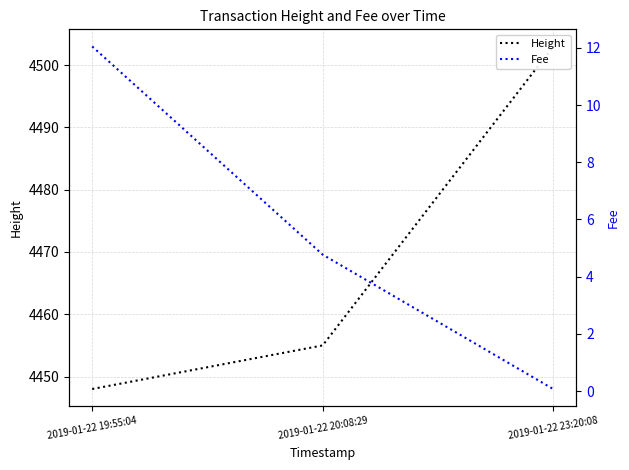

Is the value of Height at 2019-01-22 20:08:29 greater than the value of Fee at 2019-01-22 20:08:29?

Yes